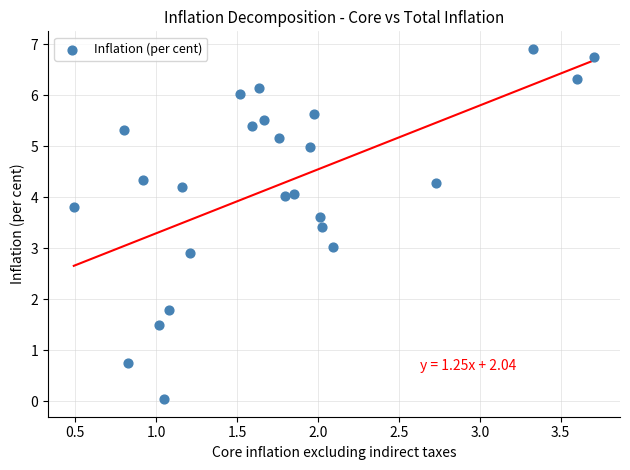

What is the range of Y values (max minus min)?

6.9